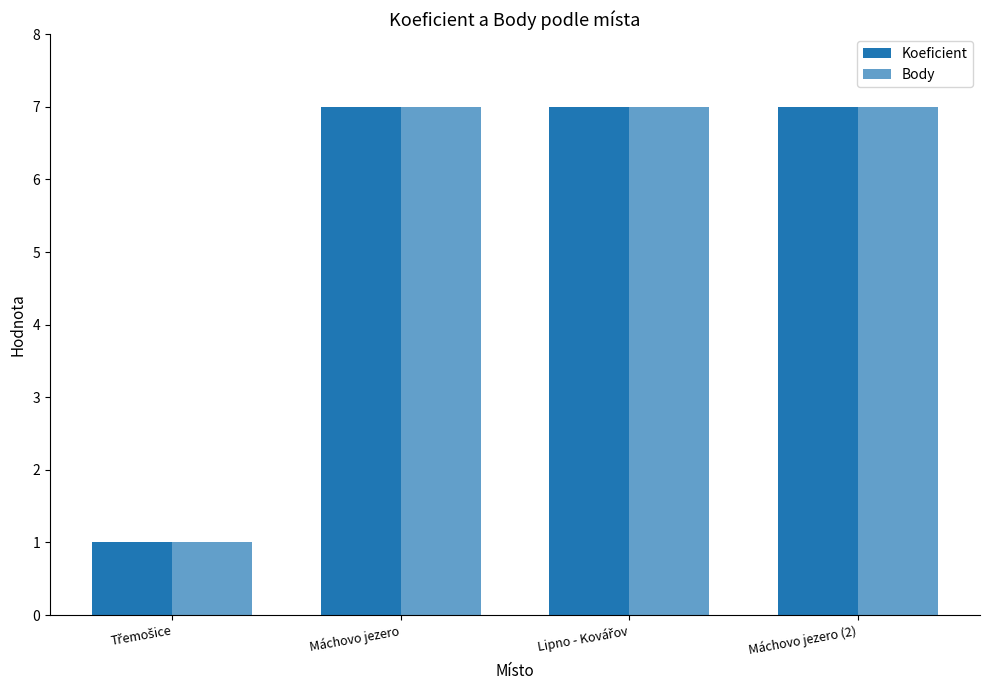

Reading right to left, list all the values displayed in this chart.

Koeficient: 7	7	7	1
Body: 7	7	7	1